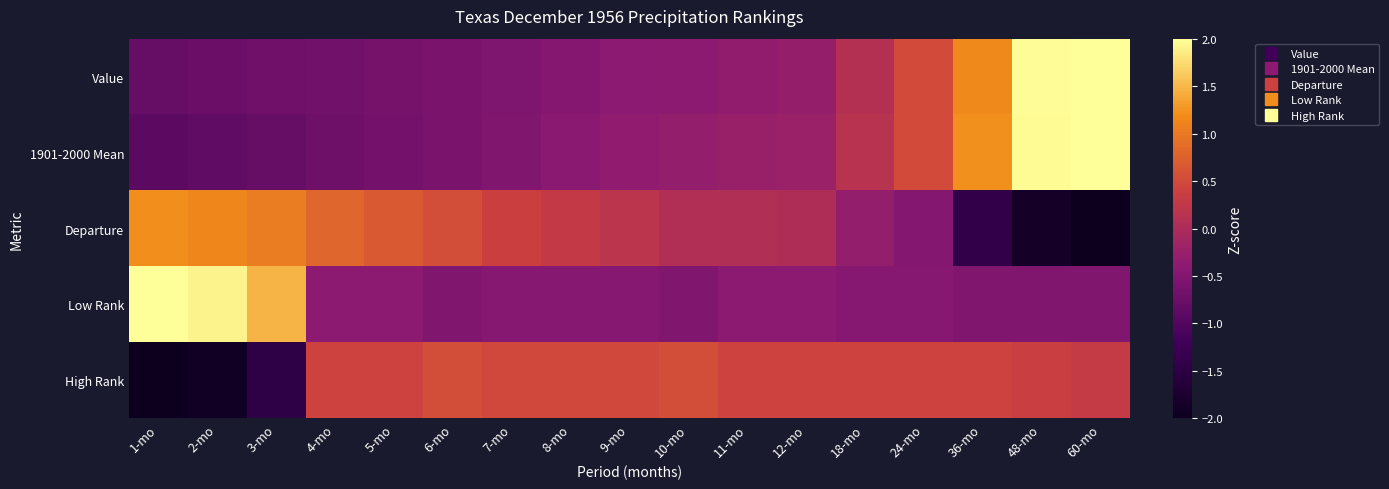

Count the number of data series in this chart.

5